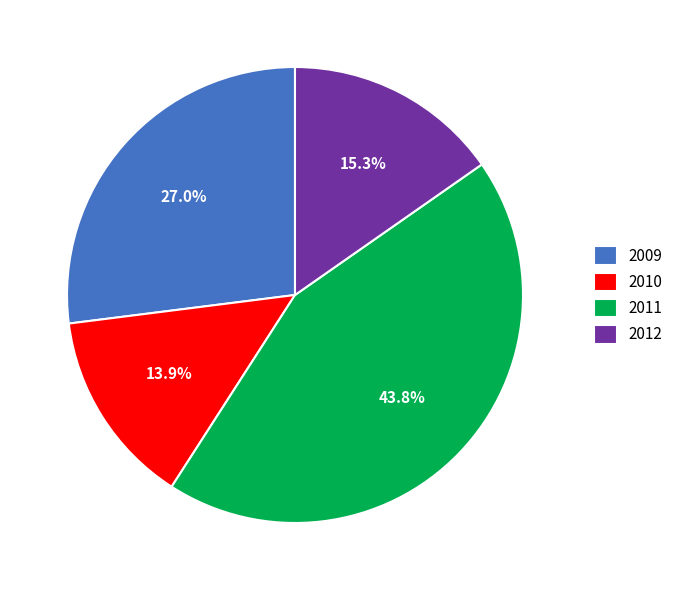

To the nearest percent, what is the difference between the largest and smallest slice percentages?

30%